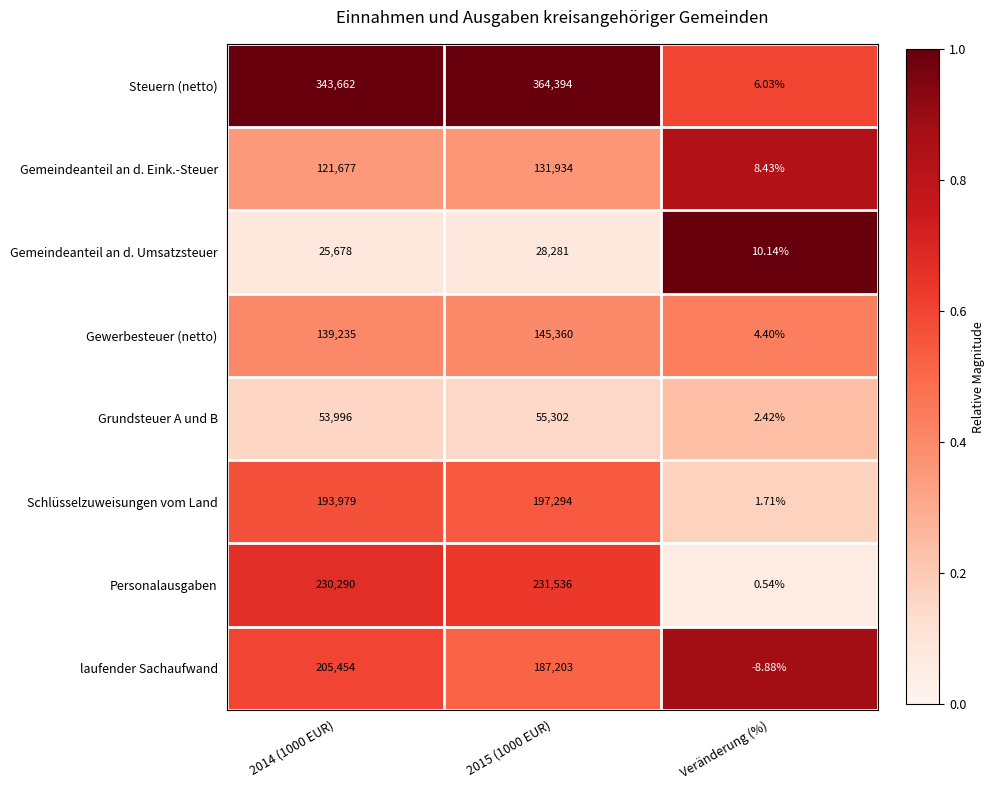

Rank the series by their maximum value, from lowest to highest.

Gemeindeanteil an d. Umsatzsteuer, Grundsteuer A und B, Gemeindeanteil an d. Eink.-Steuer, Gewerbesteuer (netto), Schlüsselzuweisungen vom Land, laufender Sachaufwand, Personalausgaben, Steuern (netto)